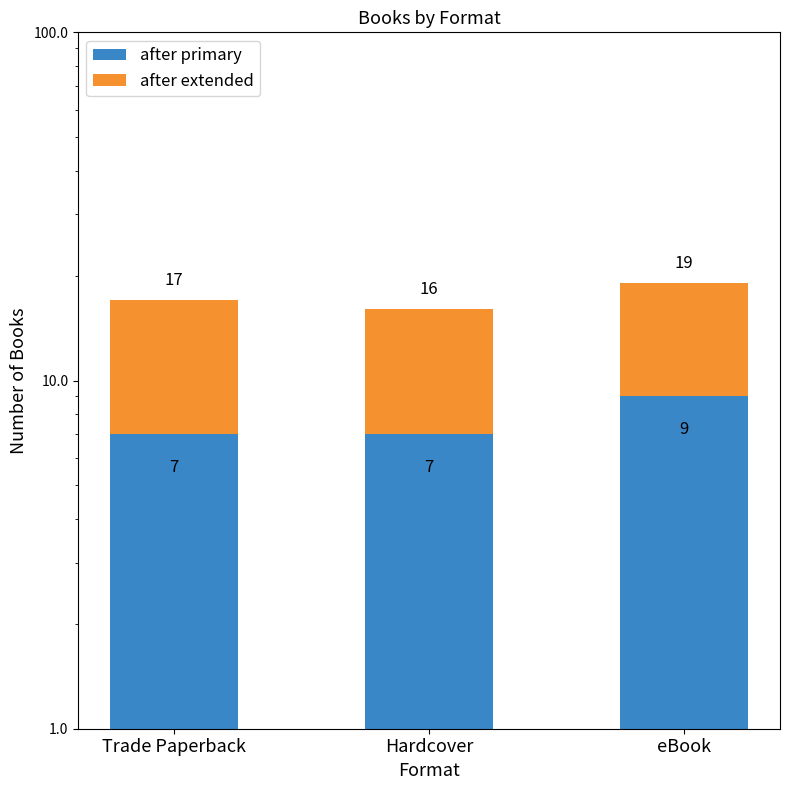

How many data points does each series have?

3